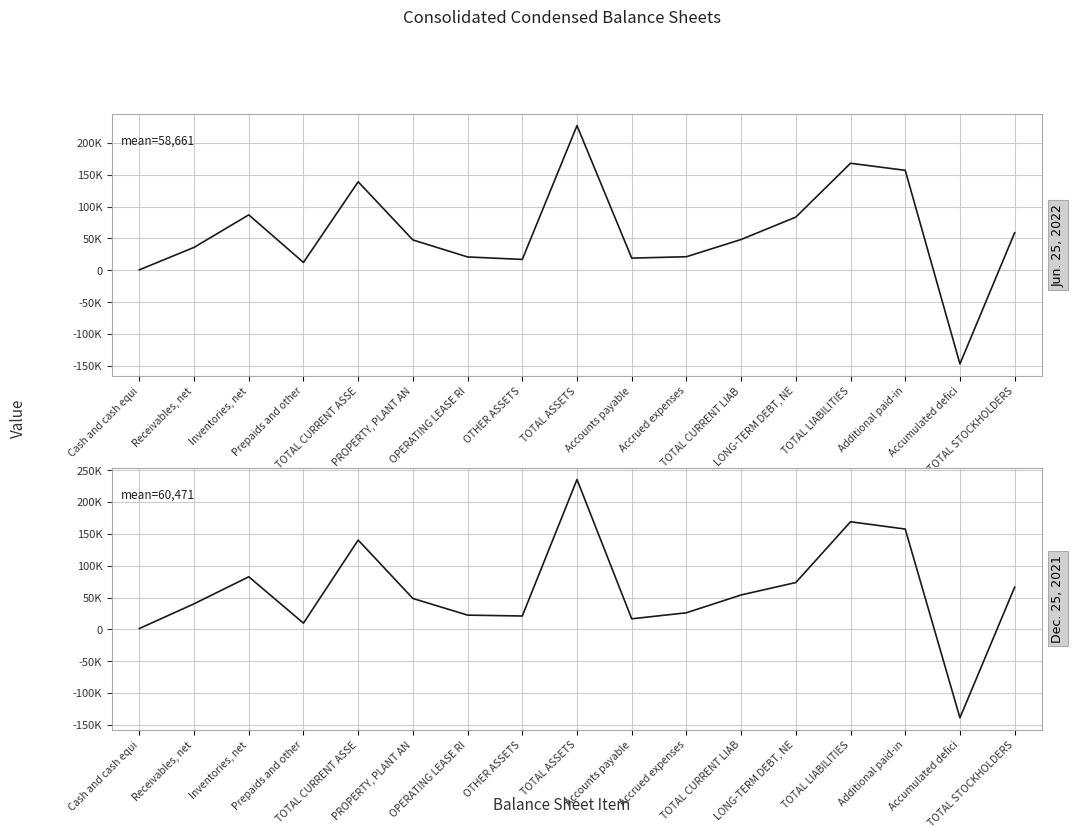

How many interior local peaks does the Dec. 25, 2021 series have?

4